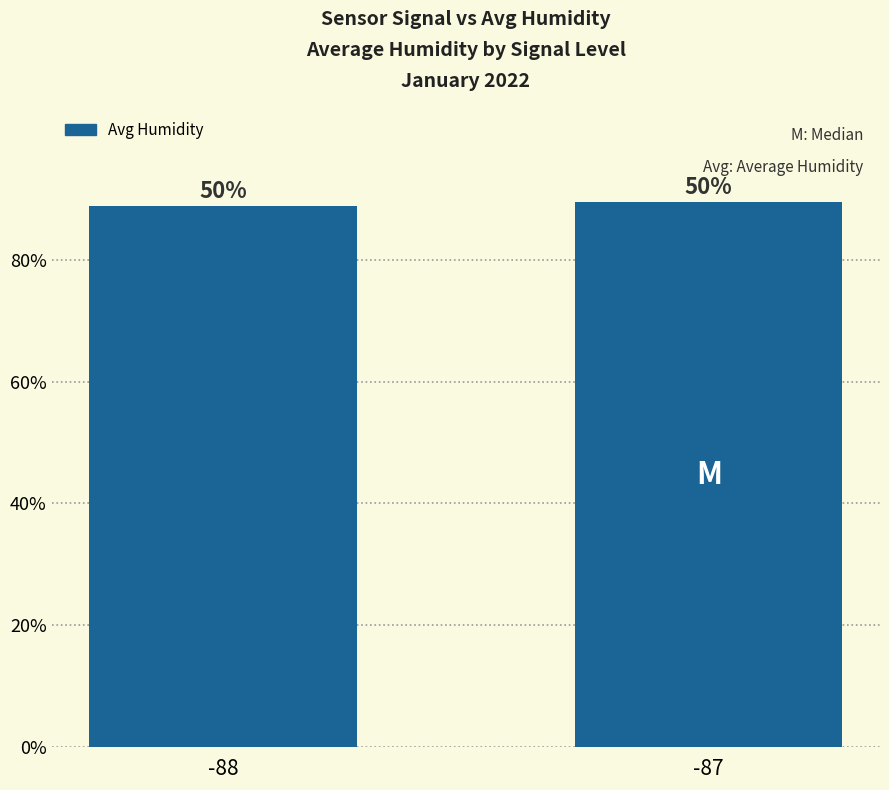

What is the average value?

89.2